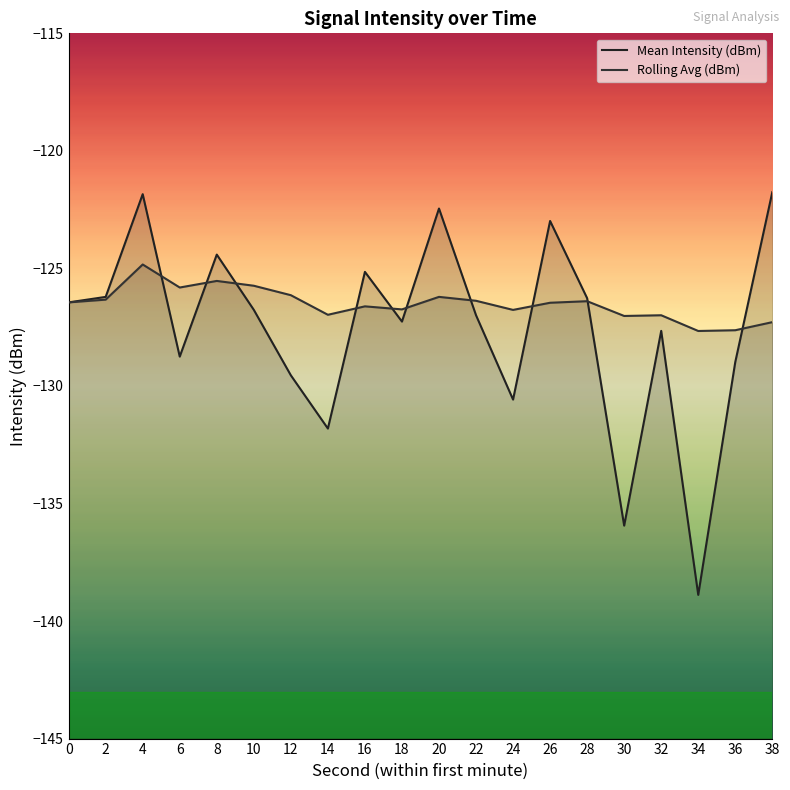

Rank the series by their maximum value, from highest to lowest.

Mean Intensity (dBm), Rolling Avg (dBm)